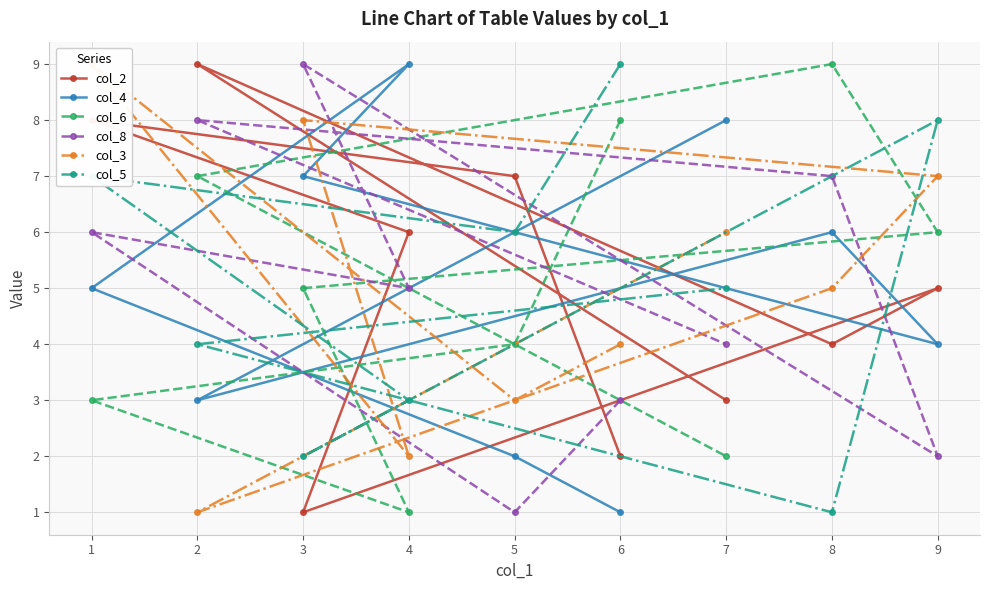

Which series has the widest spread of values?

col_2